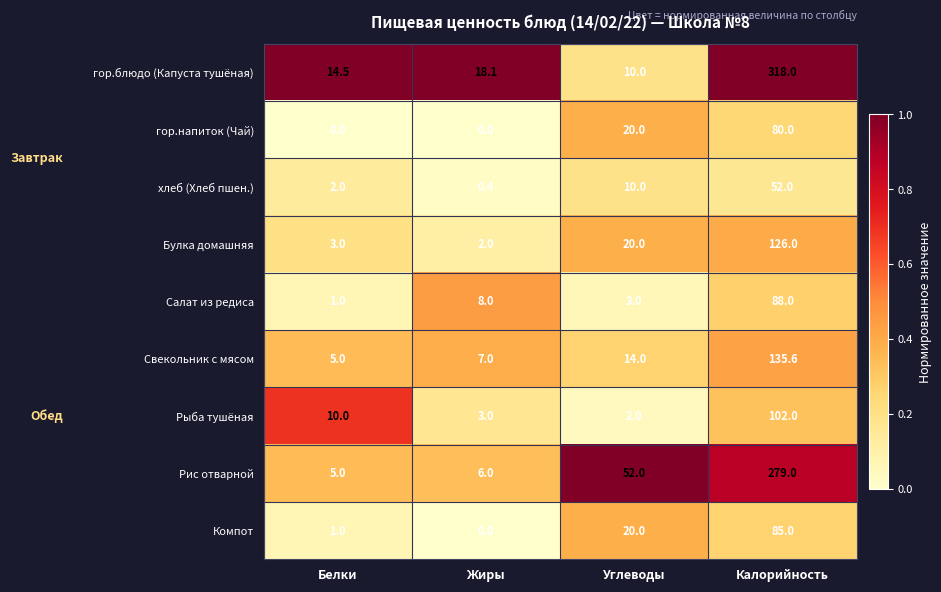

The Свекольник с мясом series shows 6.8 at Белки. True or false?

False